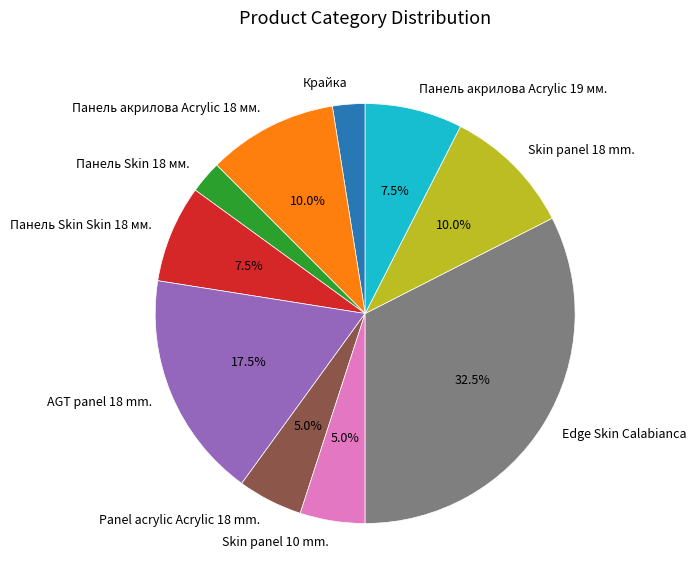

Which category has the biggest portion of the pie?

Edge Skin Calabianca